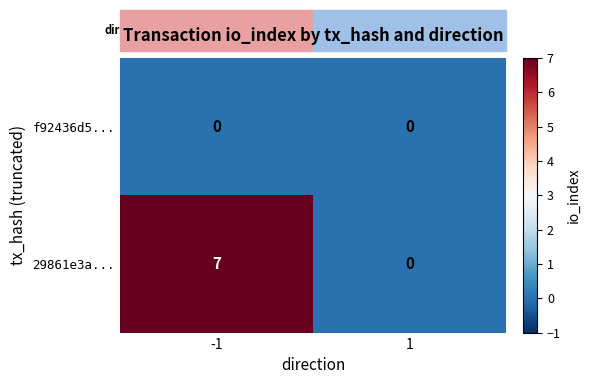

Is it true that 29861e3a... equals 11 at -1?

False